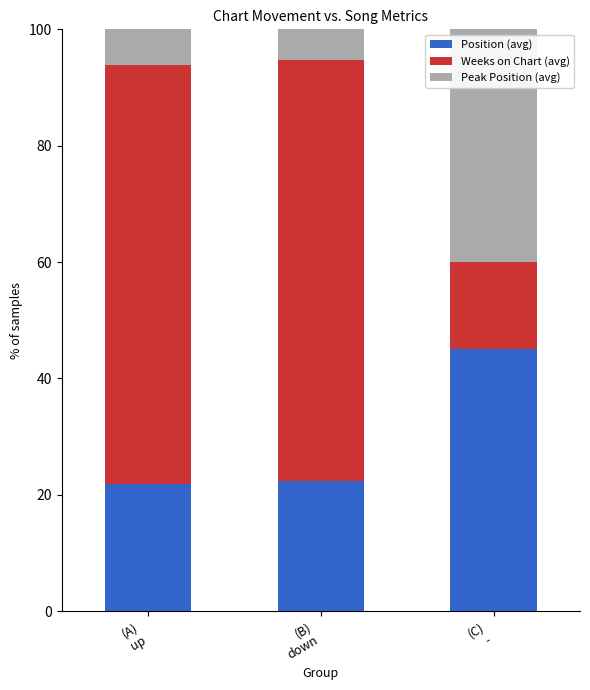

Does the chart contain stacked bars?

Yes